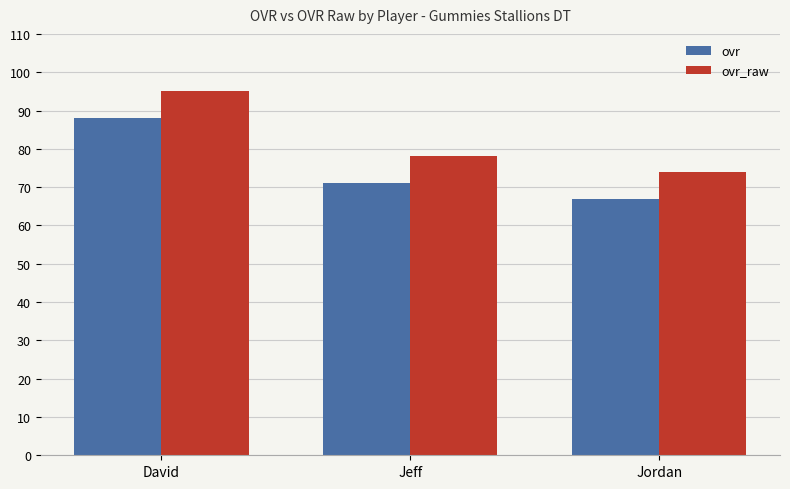

How many series are shown in this chart?

2